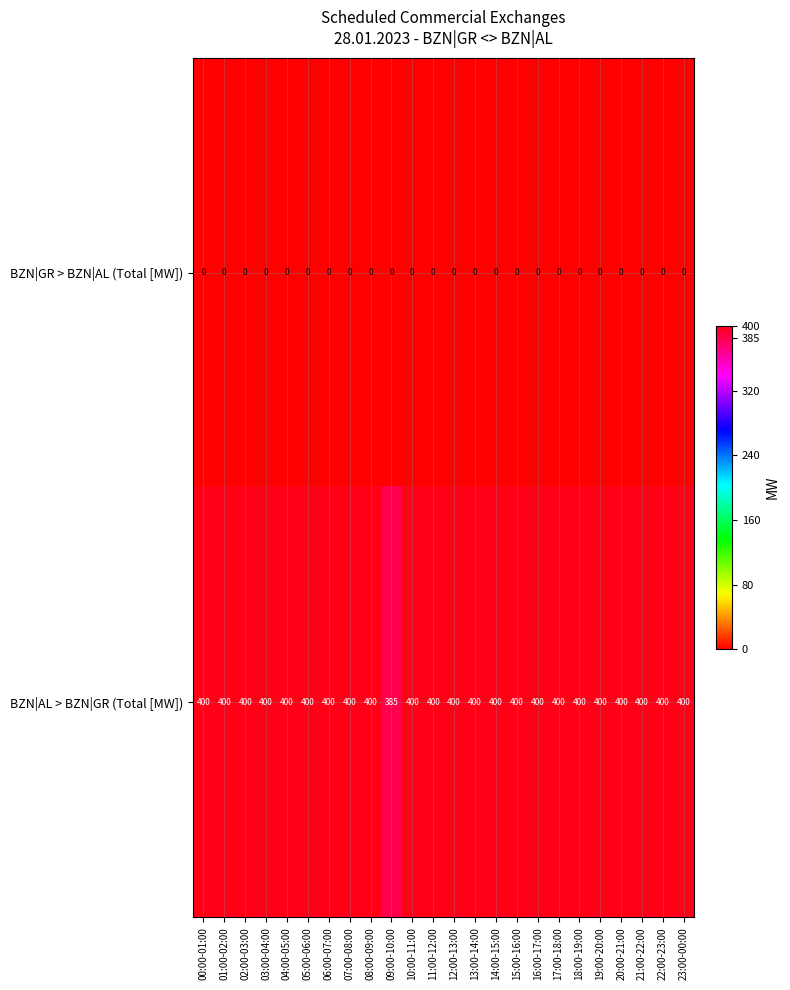

What is the total value across all series at 23:00-00:00?

400